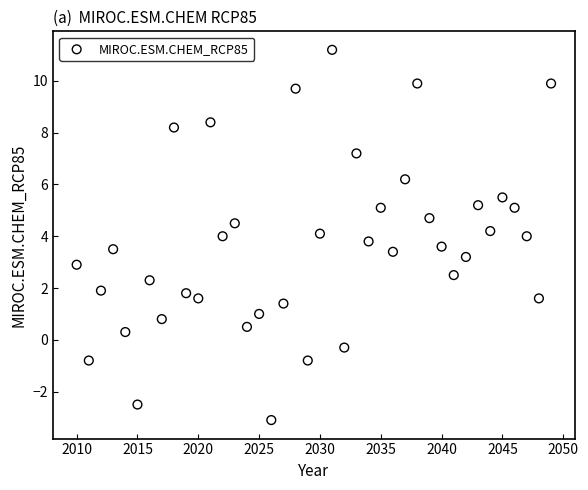

What is the range of X values (max minus min)?

39.0